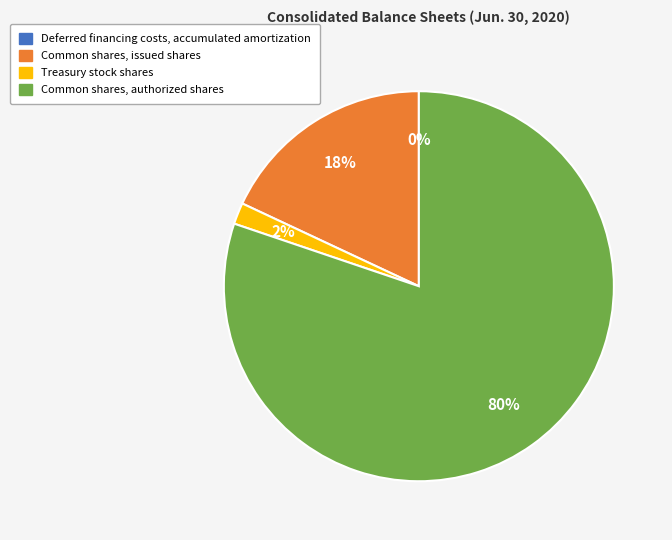

Which category has the biggest portion of the pie?

Common shares, authorized shares